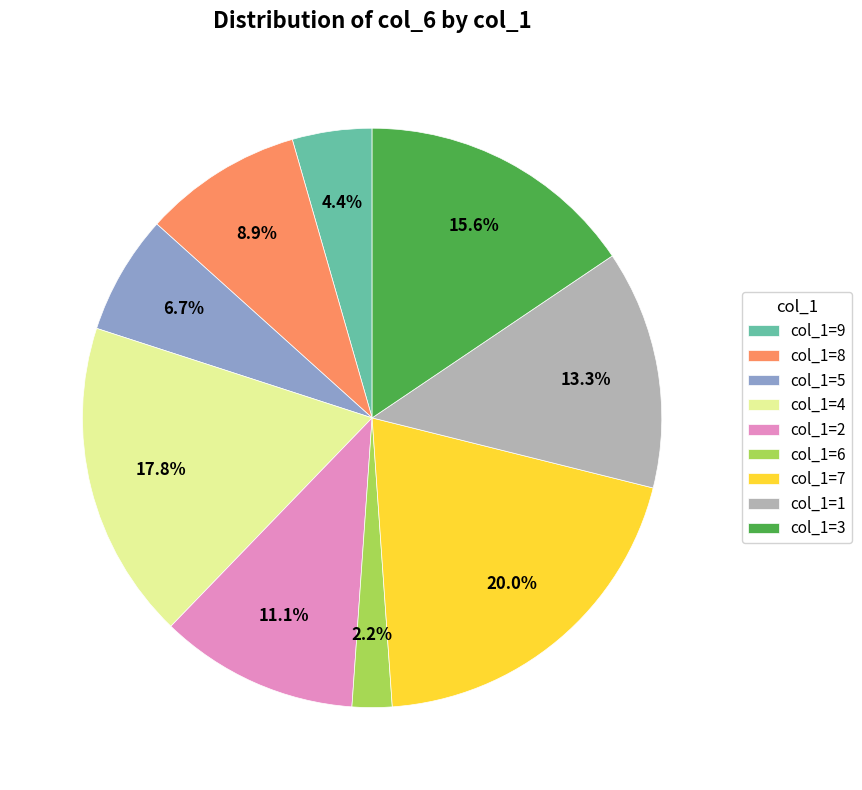

Is there any slice that represents more than half of the pie?

No